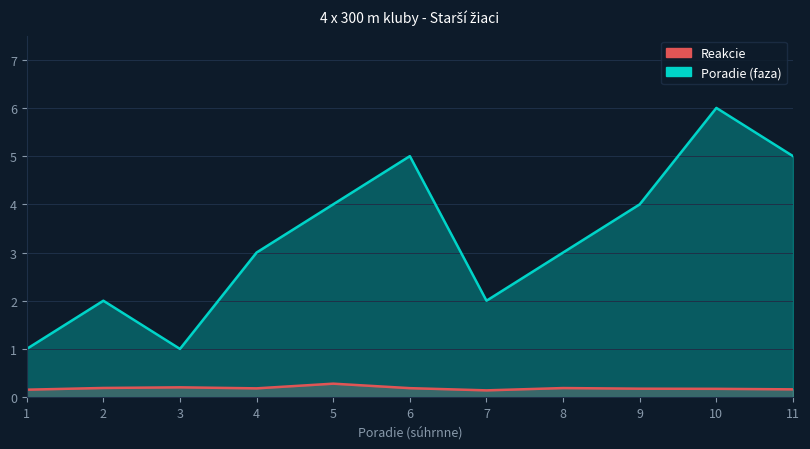

What is the spread (max minus min) of values at 8?

2.8